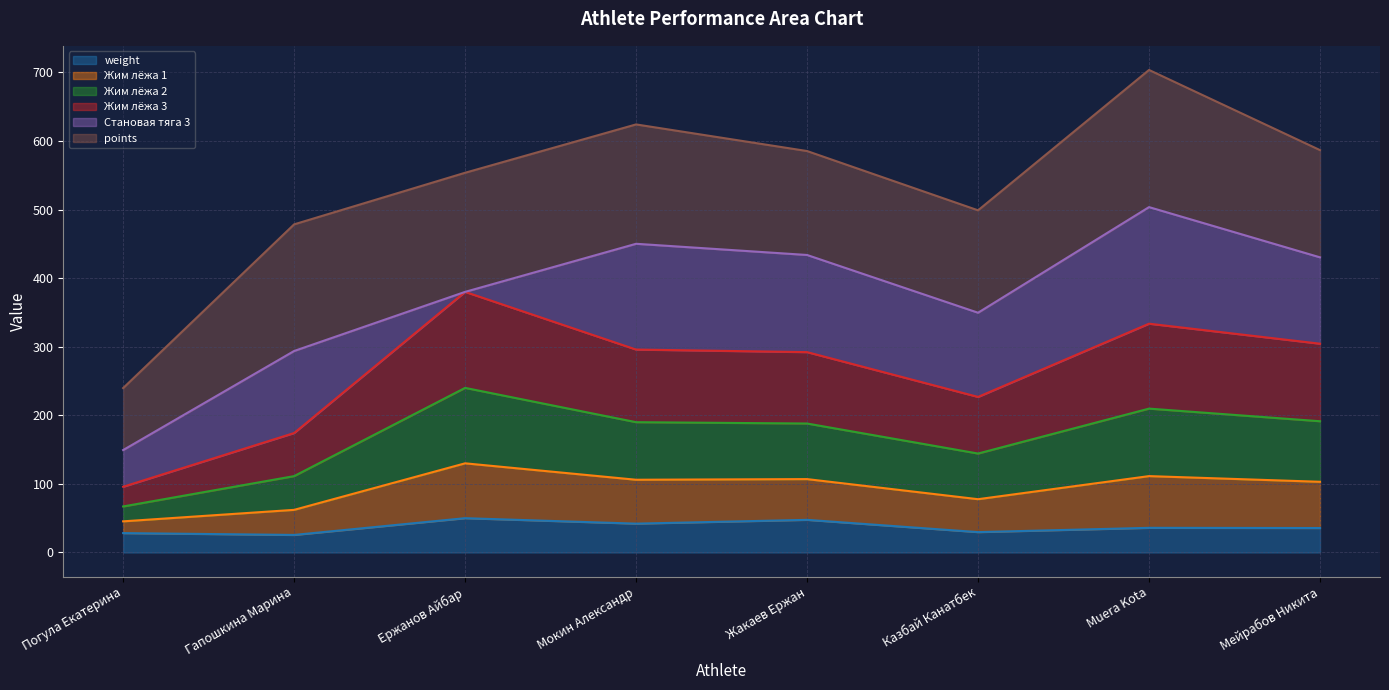

What is the total value across all series at Погула Екатерина?

239.7